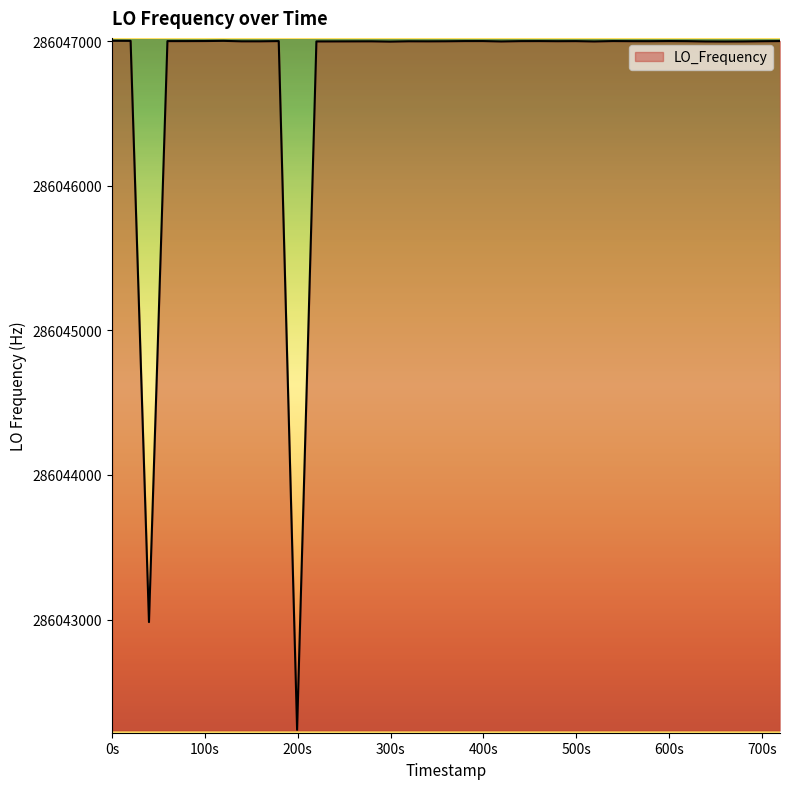

How many lines are shown in the chart?

1